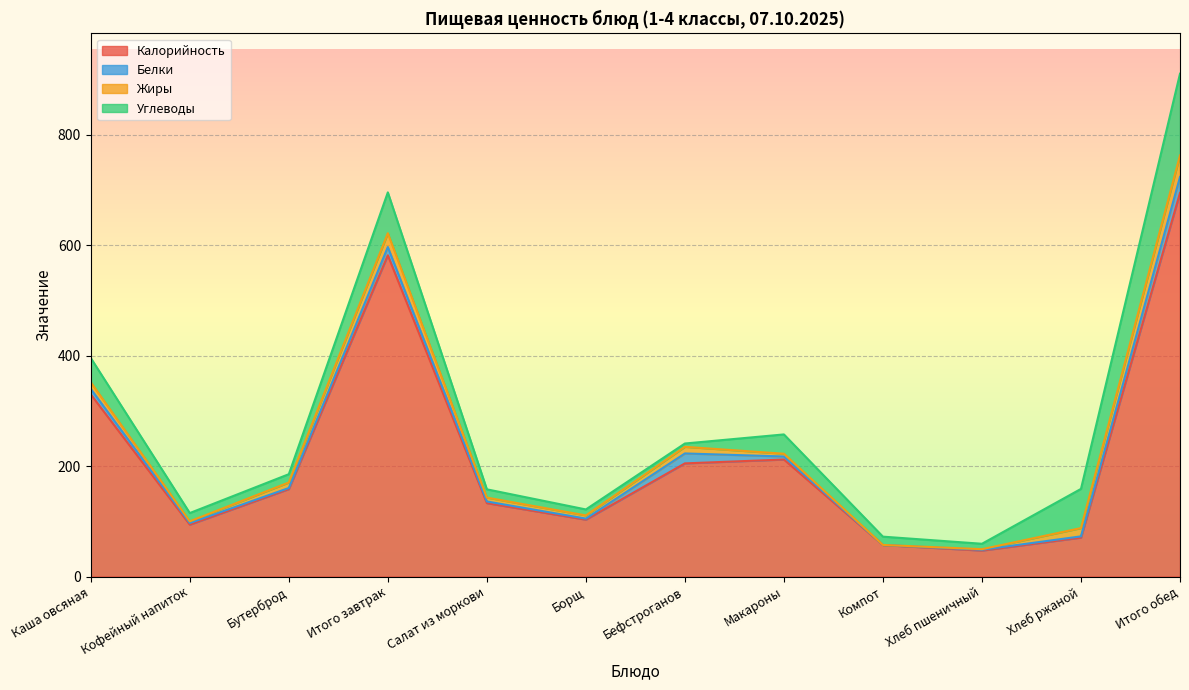

What is the total value across all series at Итого завтрак?

696.0